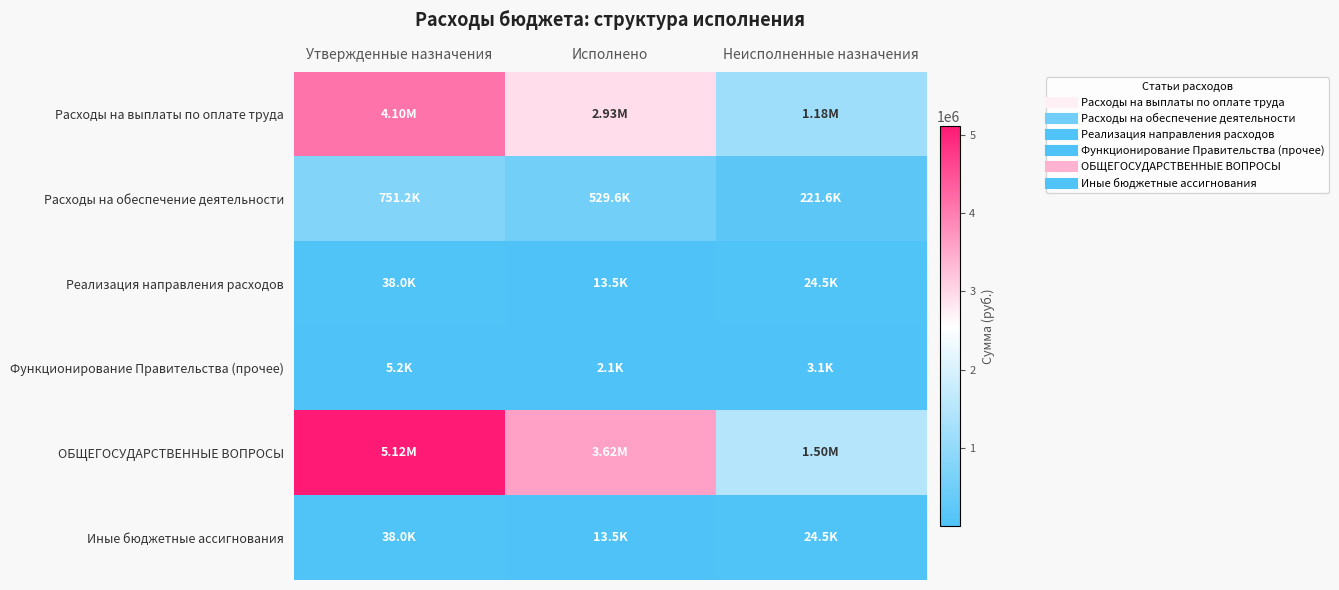

Reading right to left, extract all data points from this chart.

Расходы на выплаты по оплате труда: Неисполненные назначения=1177099.1	Исполнено=2926500.9	Утвержденные назначения=4103600.0
Расходы на обеспечение деятельности: Неисполненные назначения=221552.0	Исполнено=529647.9	Утвержденные назначения=751200.0
Реализация направления расходов: Неисполненные назначения=24521.0	Исполнено=13479.0	Утвержденные назначения=38000.0
Функционирование Правительства (прочее): Неисполненные назначения=3133.0	Исполнено=2067.0	Утвержденные назначения=5200.0
ОБЩЕГОСУДАРСТВЕННЫЕ ВОПРОСЫ: Неисполненные назначения=1498459.1	Исполнено=3616940.9	Утвержденные назначения=5115400.0
Иные бюджетные ассигнования: Неисполненные назначения=24521.0	Исполнено=13479.0	Утвержденные назначения=38000.0